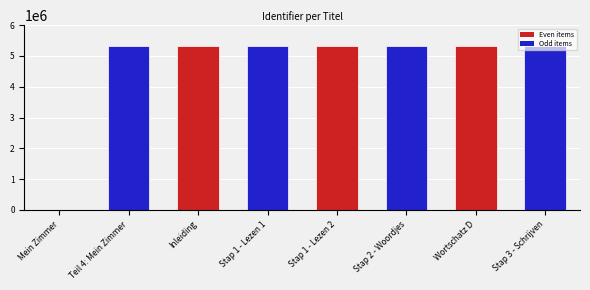

True or false: the data shows 8313642 at Inleiding.

False